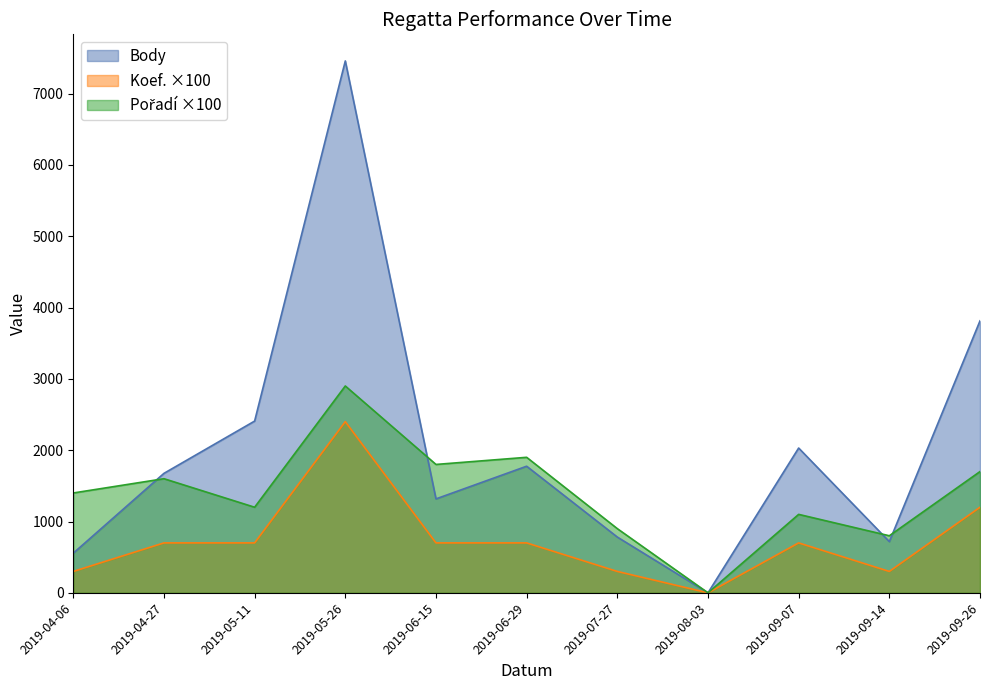

Between 2019-05-11 and 2019-06-15, which series saw the biggest shift?

Body